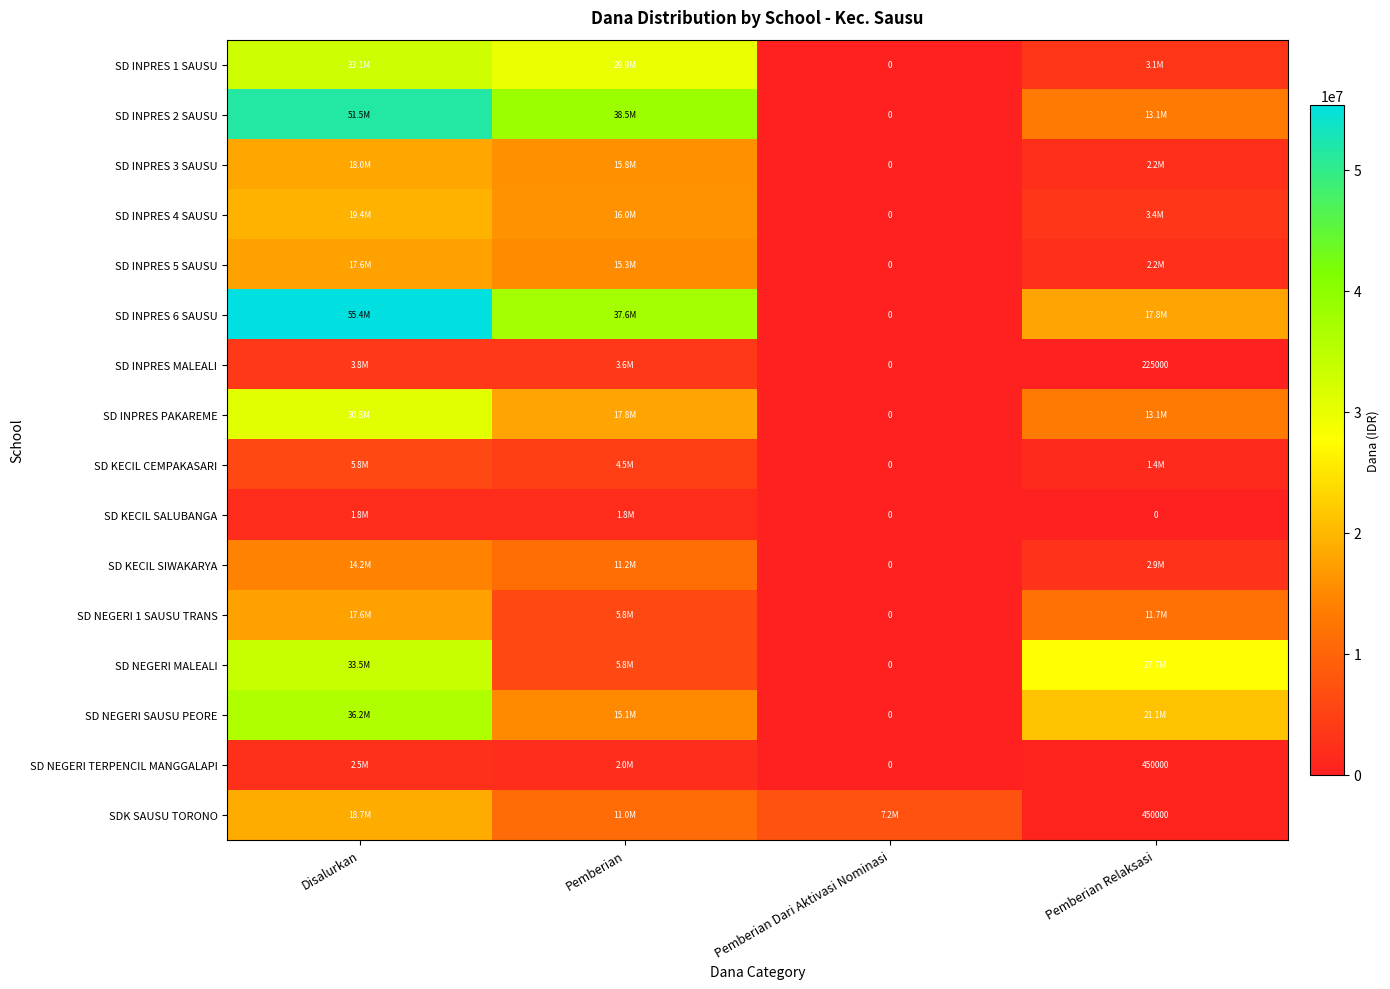

How many SD KECIL SALUBANGA values are between 0 and 1800000?

4